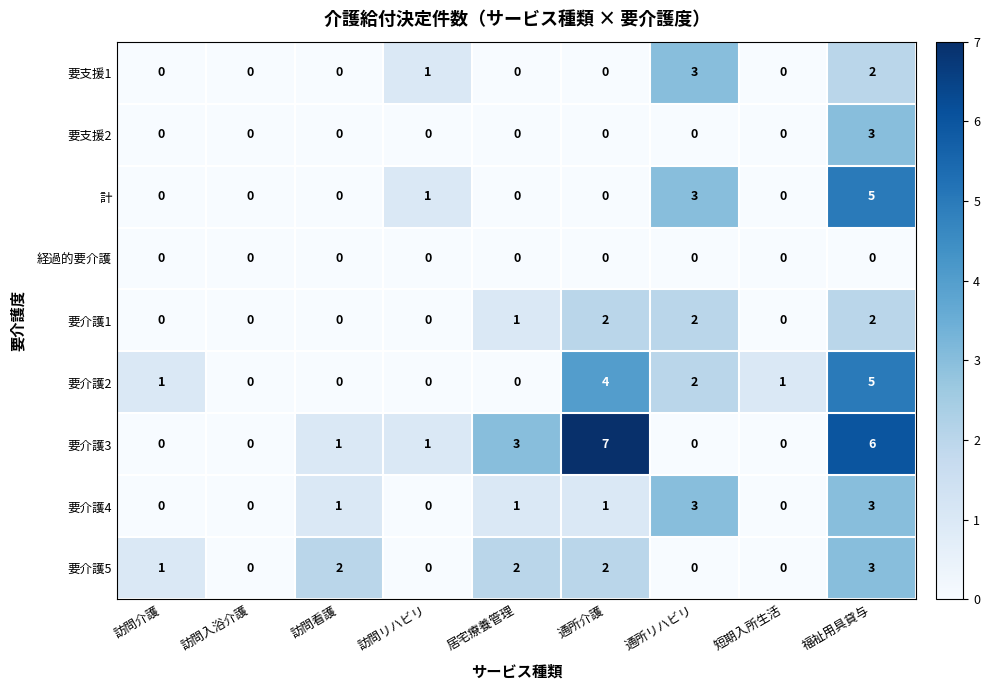

Which category has the highest value across all series?

通所介護